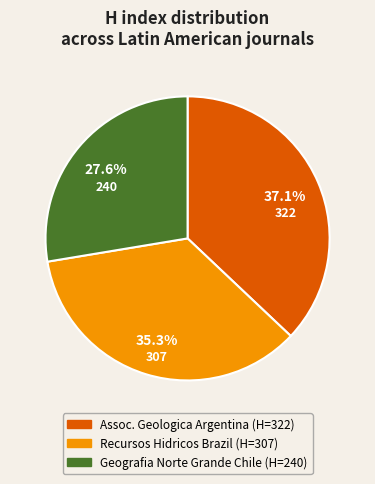

Is there any slice that represents more than half of the pie?

No